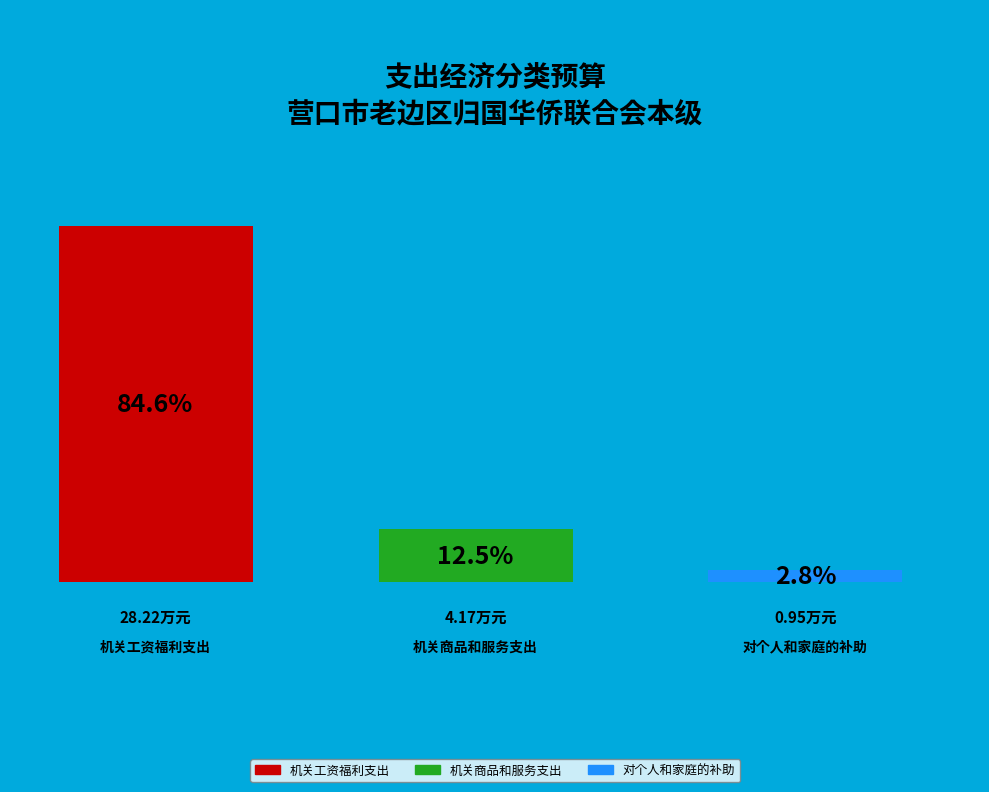

What is the smallest slice in the pie chart?

对个人和家庭的补助